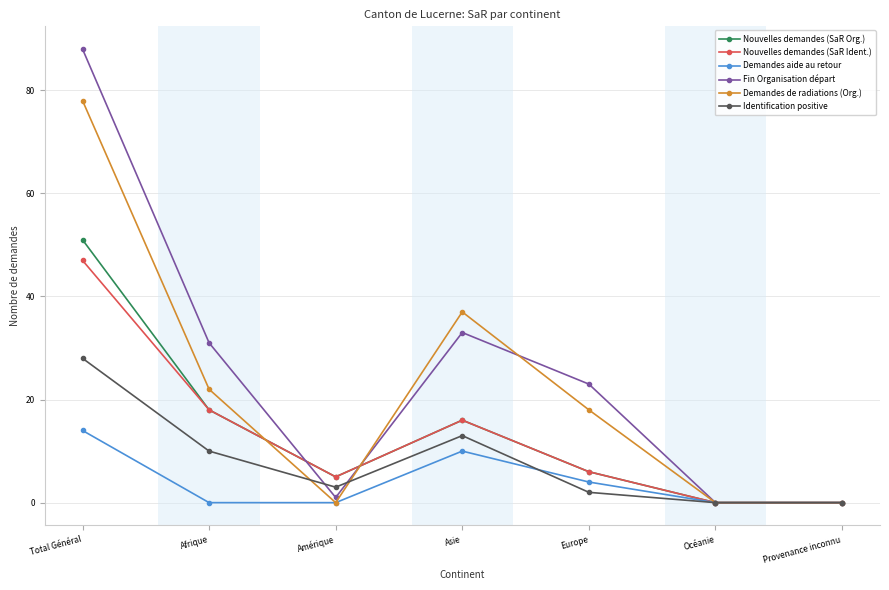

How many categories are shown in the chart?

7